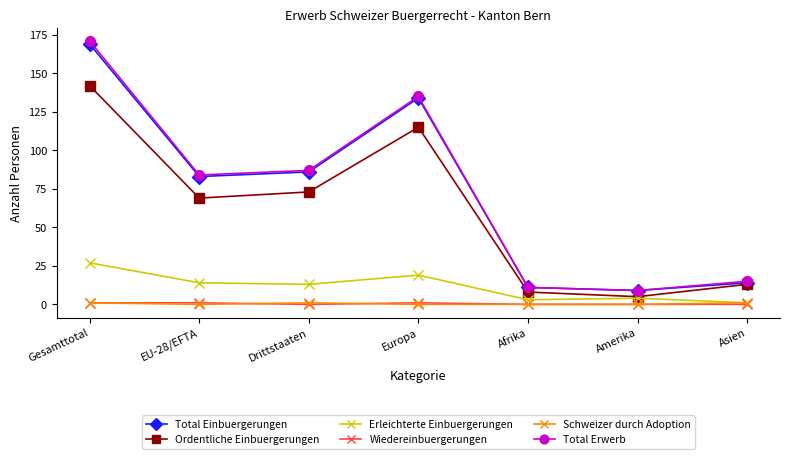

True or false: Erleichterte Einbuergerungen and Total Erwerb cross at least once.

False